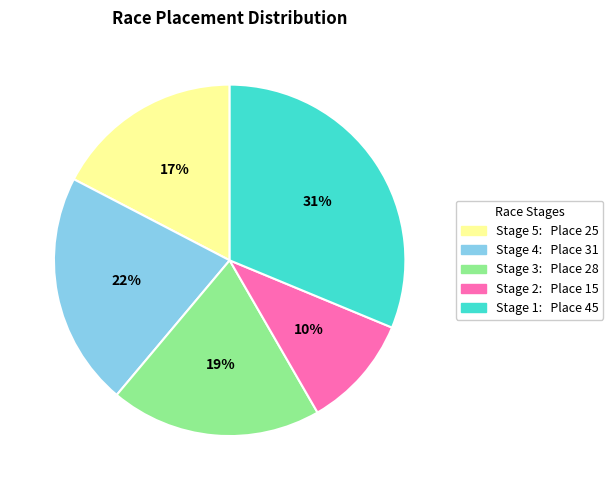

To the nearest percent, what portion does Stage 3 represent?

19%